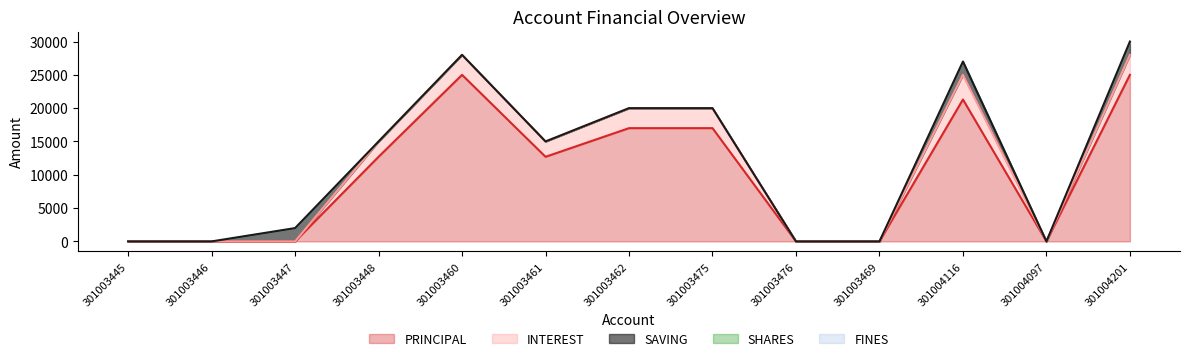

Is the value of FINES at 301003447 greater than the value of INTEREST at 301004097?

No